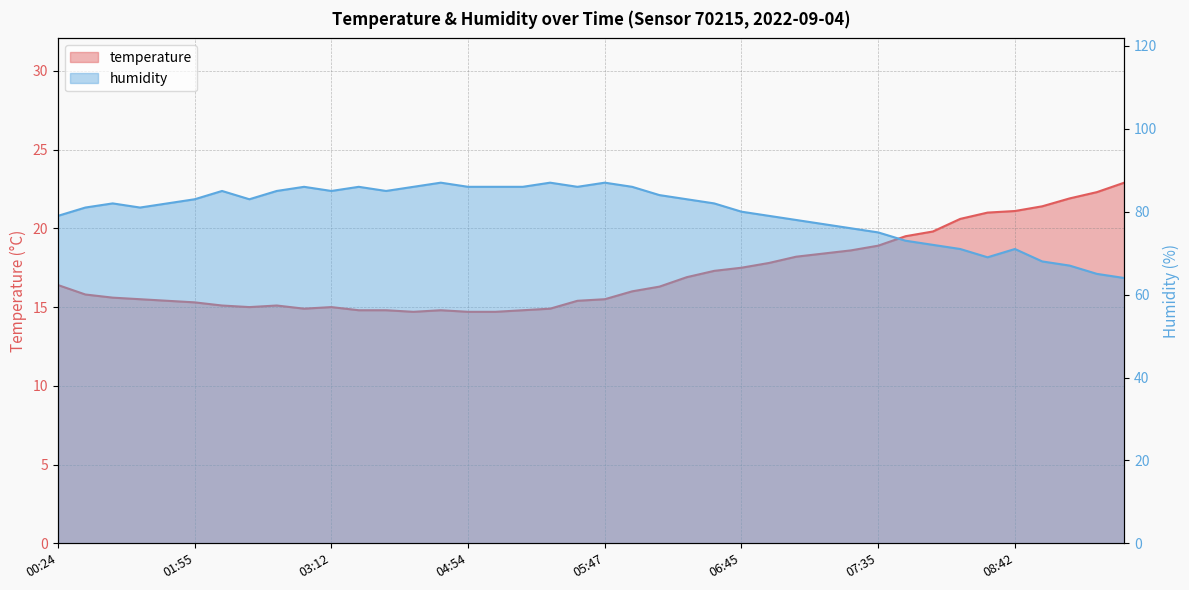

Rank the series by their average value, from lowest to highest.

temperature, humidity